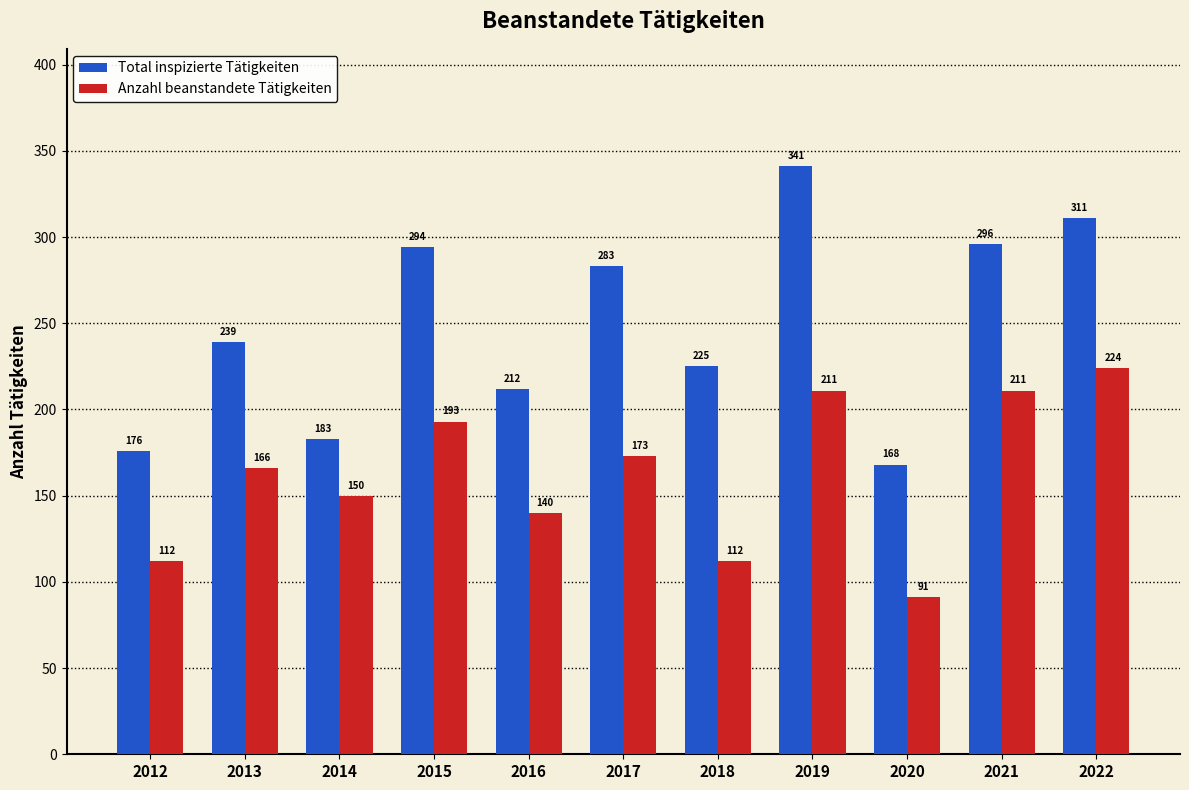

How many distinct data groups are displayed?

2